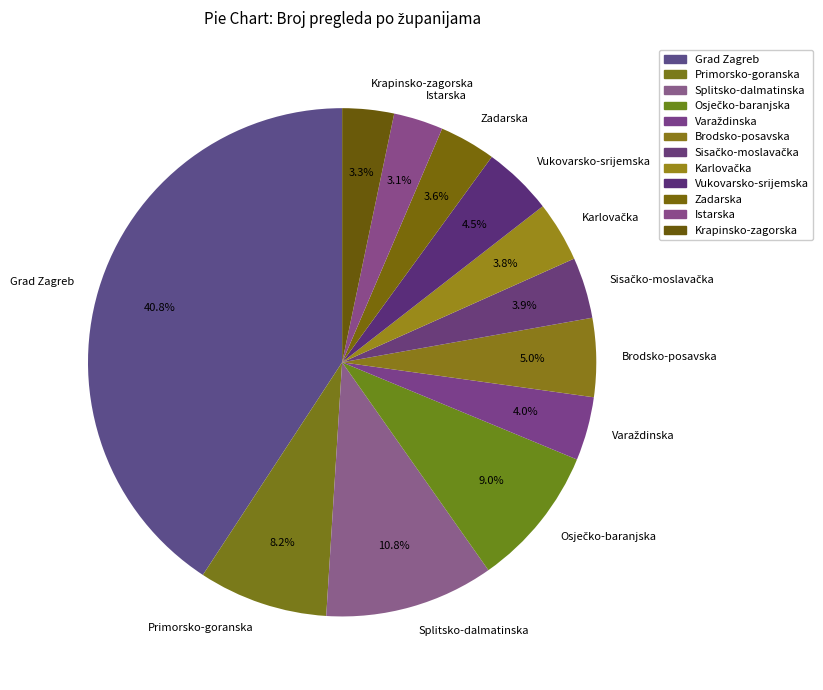

Combined, what portion of the pie is Primorsko-goranska and Zadarska?

11.8%